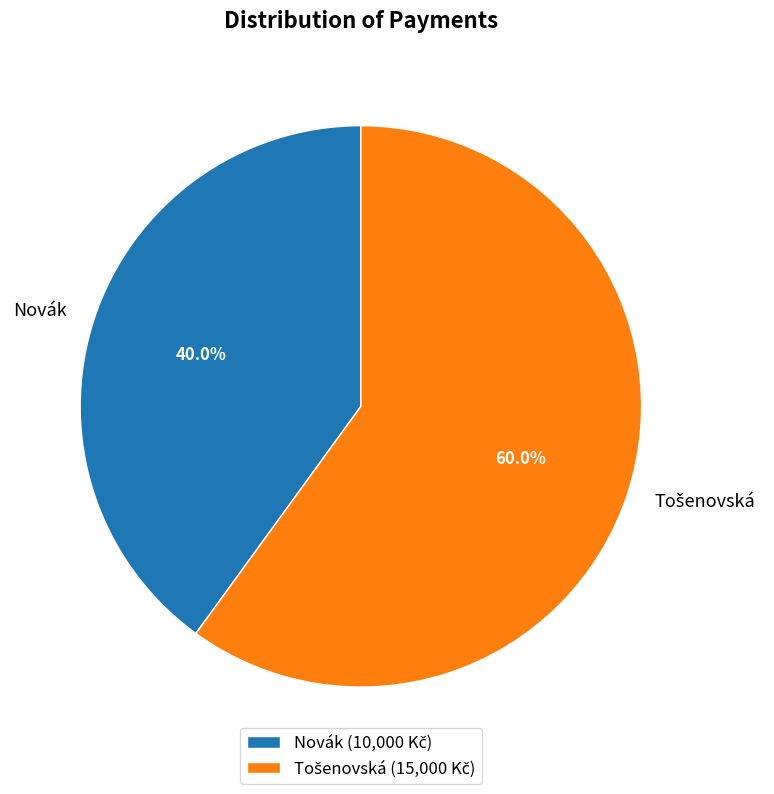

How many segments does this pie chart have?

2